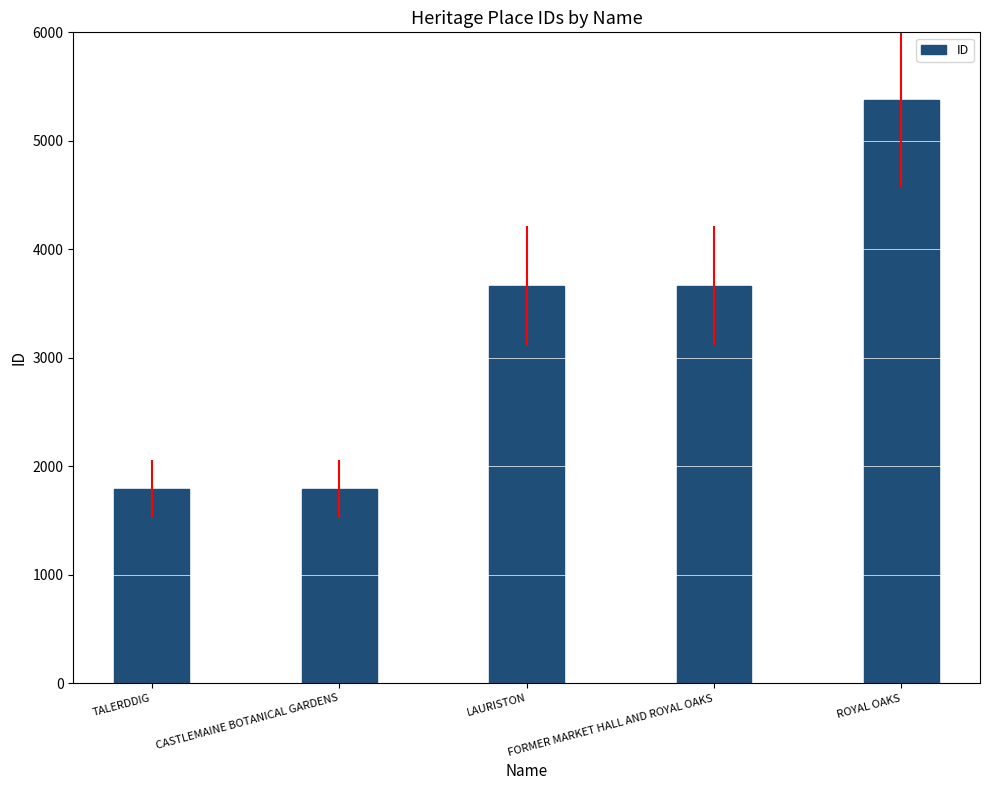

What is the label of the 2nd bar from the left?

CASTLEMAINE BOTANICAL GARDENS